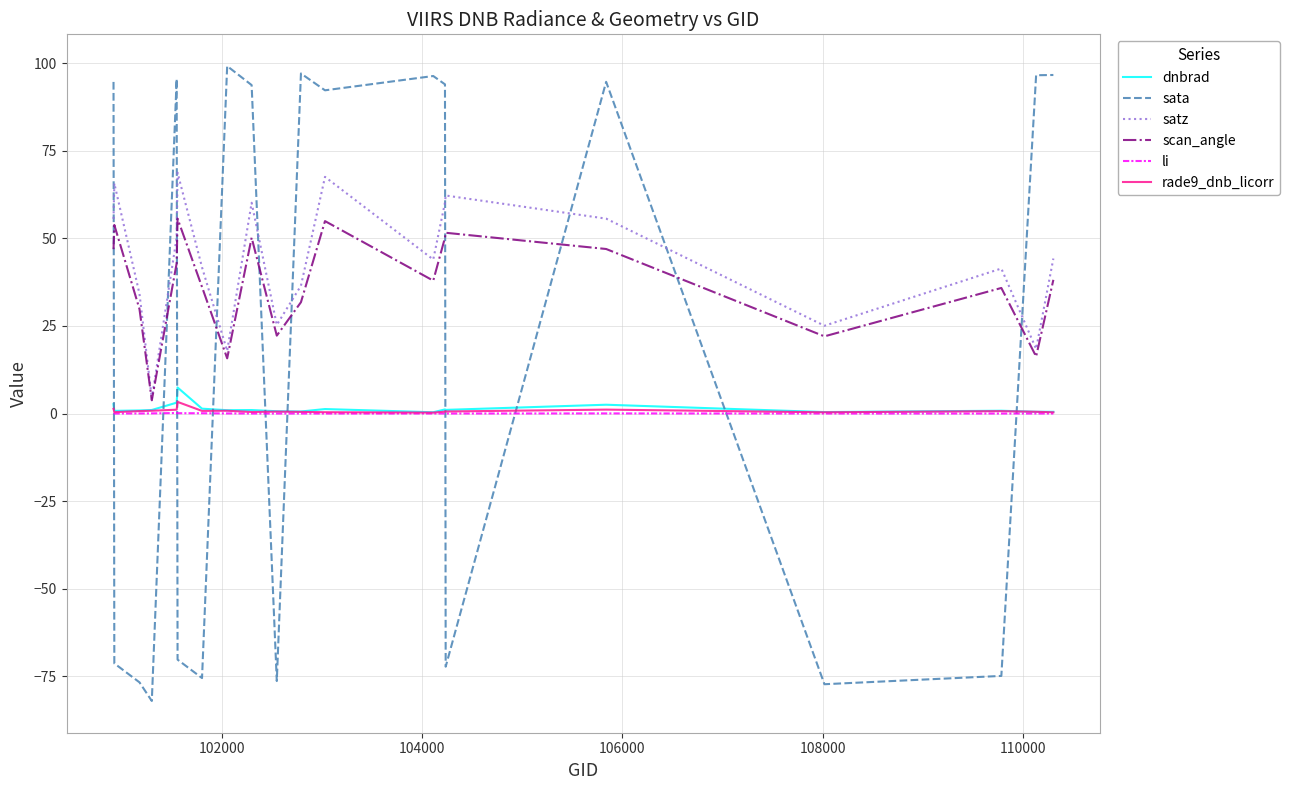

True or false: satz and li intersect in this chart.

False